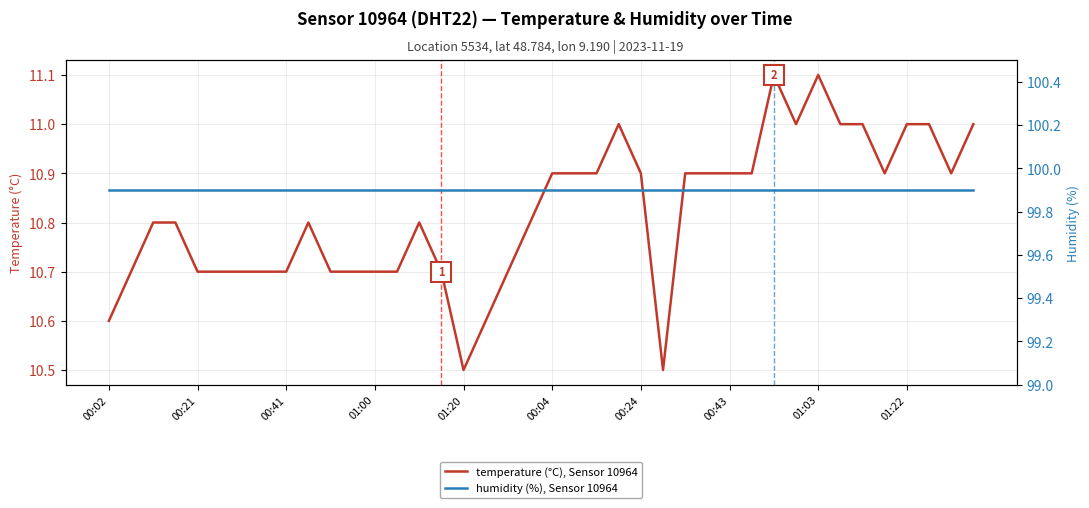

Reading right to left, list all the values displayed in this chart.

temperature (°C), Sensor 10964: 11.0	10.9	11.0	11.0	10.9	11.0	11.0	11.1	11.0	11.1	10.9	10.9	10.9	10.9	10.5	10.9	11.0	10.9	10.9	10.9	10.8	10.7	10.6	10.5	10.7	10.8	10.7	10.7	10.7	10.7	10.8	10.7	10.7	10.7	10.7	10.7	10.8	10.8	10.7	10.6
humidity (%), Sensor 10964: 99.9	99.9	99.9	99.9	99.9	99.9	99.9	99.9	99.9	99.9	99.9	99.9	99.9	99.9	99.9	99.9	99.9	99.9	99.9	99.9	99.9	99.9	99.9	99.9	99.9	99.9	99.9	99.9	99.9	99.9	99.9	99.9	99.9	99.9	99.9	99.9	99.9	99.9	99.9	99.9